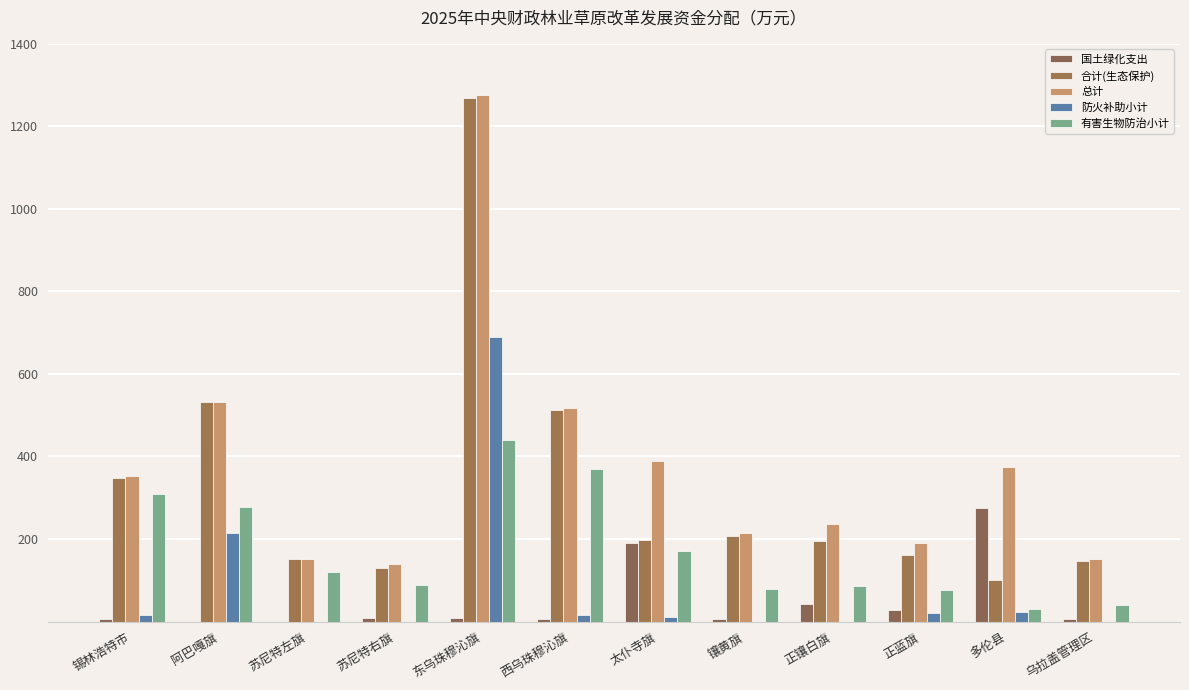

Is it true that 有害生物防治小计 equals 40.0 at 乌拉盖管理区?

True